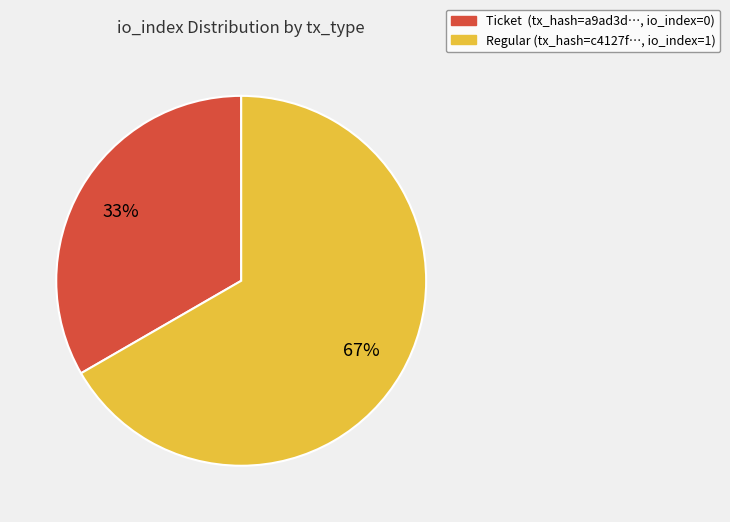

To the nearest percent, what is the average slice percentage?

50%